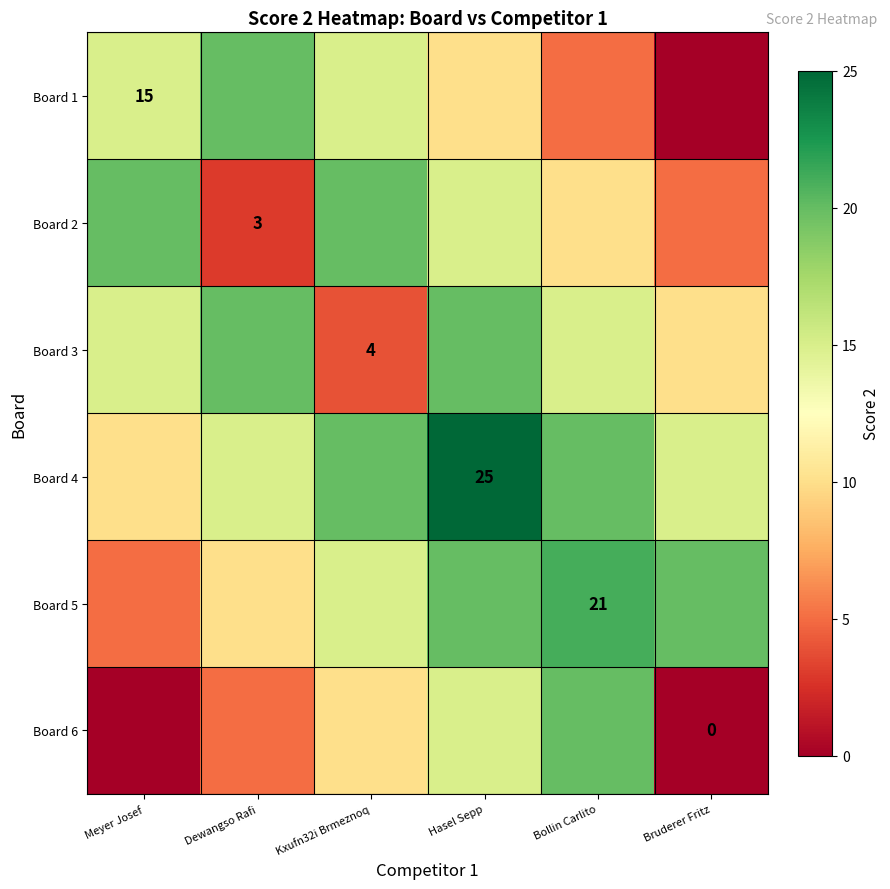

The Board 2 series shows 4.3 at Dewangso Rafi. True or false?

False